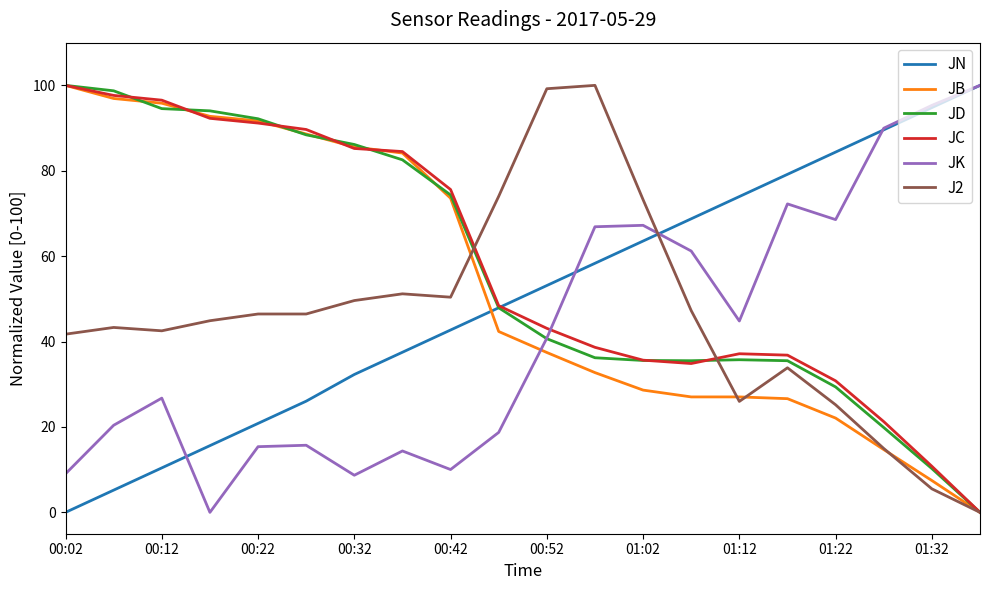

At which label does JN reach its minimum?

00:02